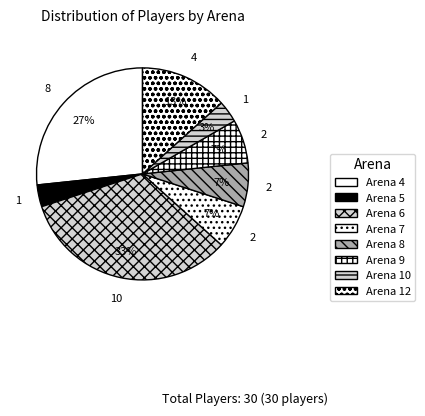

Is the sum of Arena 7 and Arena 4 greater than half?

No